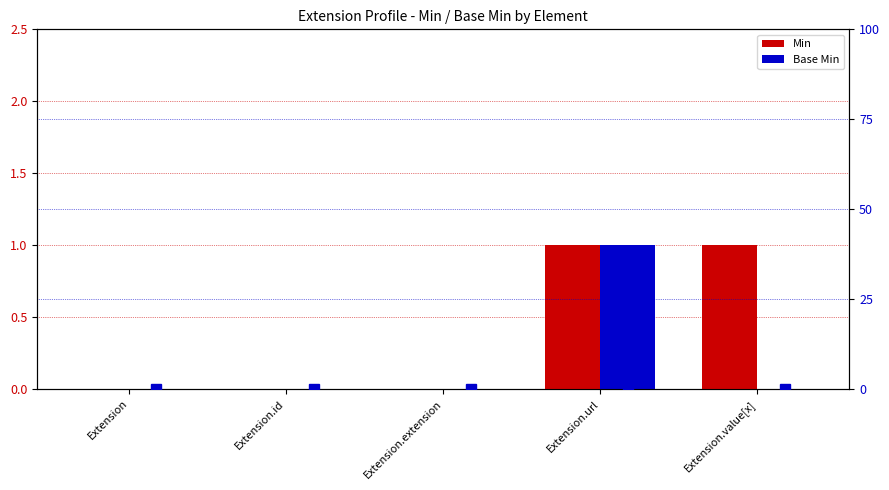

The value of Base Min at Extension.extension is -1. True or false?

False